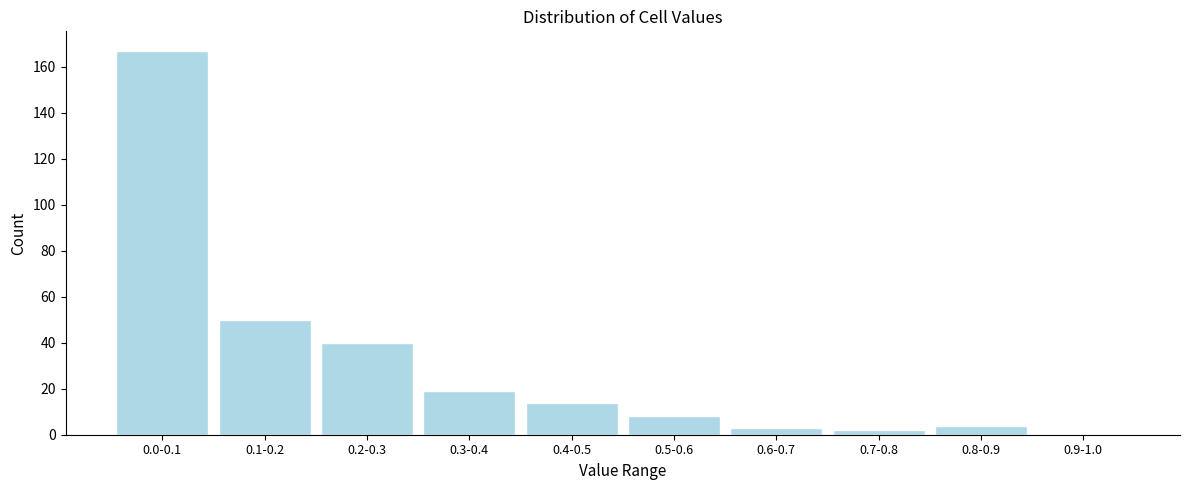

Reading left to right, what are all the values shown in this chart?

0.0-0.1=167	0.1-0.2=50	0.2-0.3=40	0.3-0.4=19	0.4-0.5=14	0.5-0.6=8	0.6-0.7=3	0.7-0.8=2	0.8-0.9=4	0.9-1.0=0